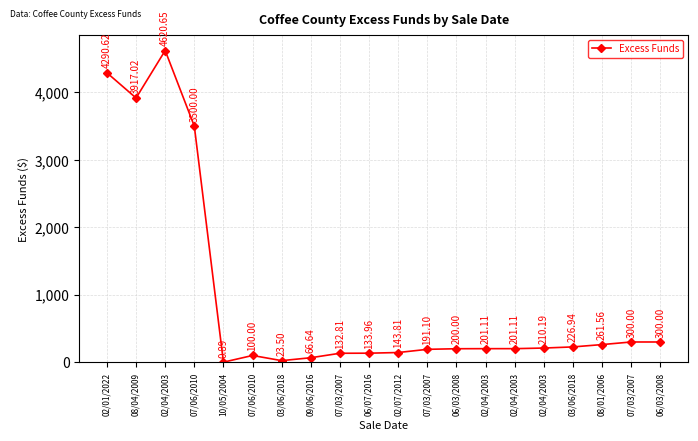

Rank the categories by value from lowest to highest.

10/05/2004, 03/06/2018, 09/06/2016, 07/06/2010, 07/03/2007, 06/07/2016, 02/07/2012, 07/03/2007, 06/03/2008, 02/04/2003, 02/04/2003, 02/04/2003, 03/06/2018, 08/01/2006, 07/03/2007, 06/03/2008, 07/06/2010, 08/04/2009, 02/01/2022, 02/04/2003